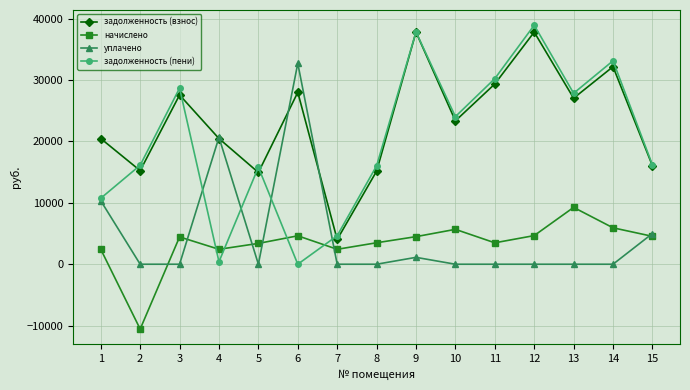

True or false: уплачено has a value of 0.0 at 2.

True